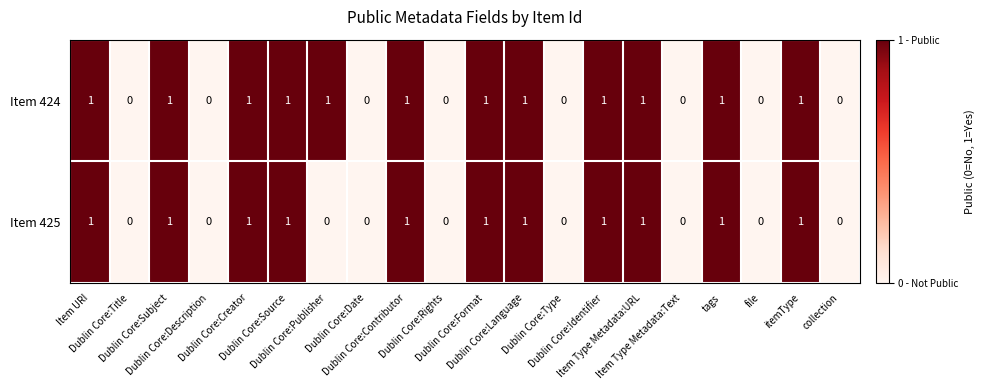

What is the sum of all Item 425 values?

11